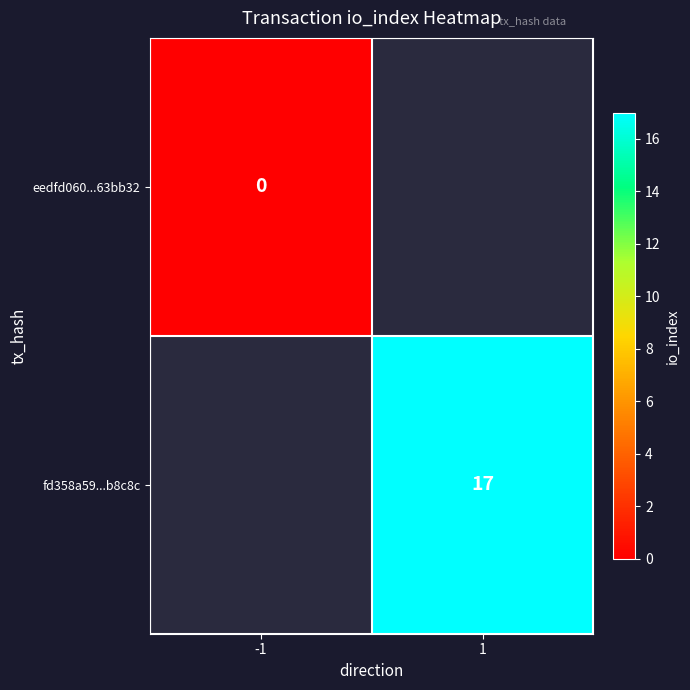

The fd358a59...b8c8c series shows 17 at 1. True or false?

True